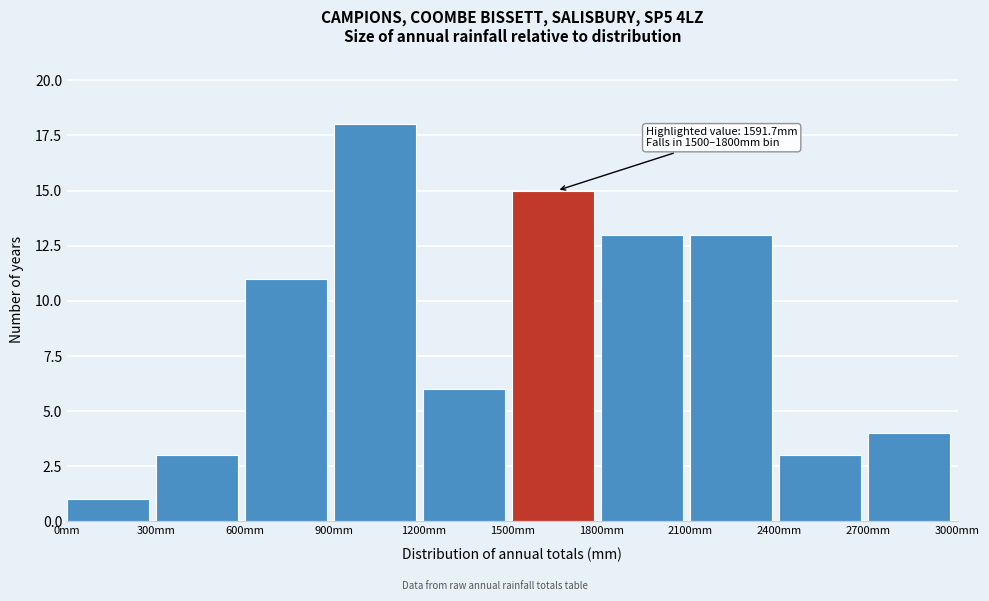

Which range on the x-axis has the tallest bar?

900 to 1200